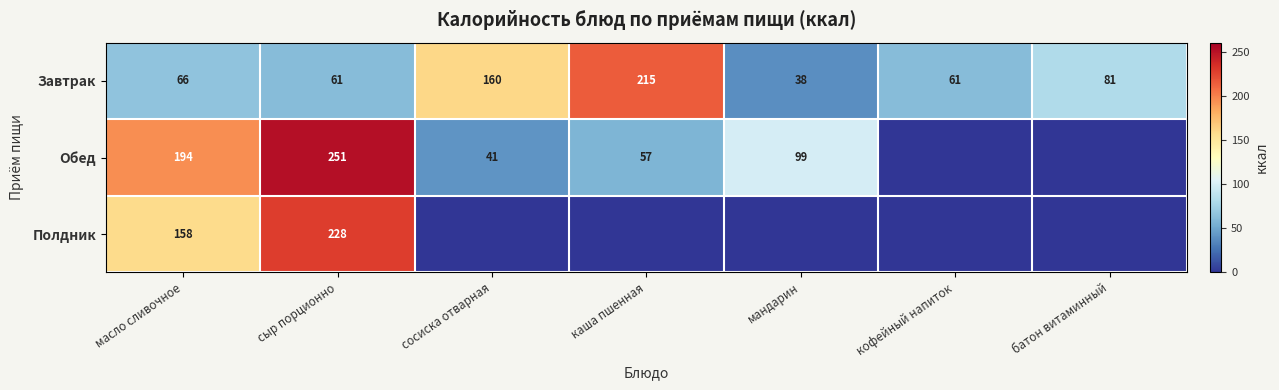

The Завтрак series shows 112.0 at батон витаминный. True or false?

False